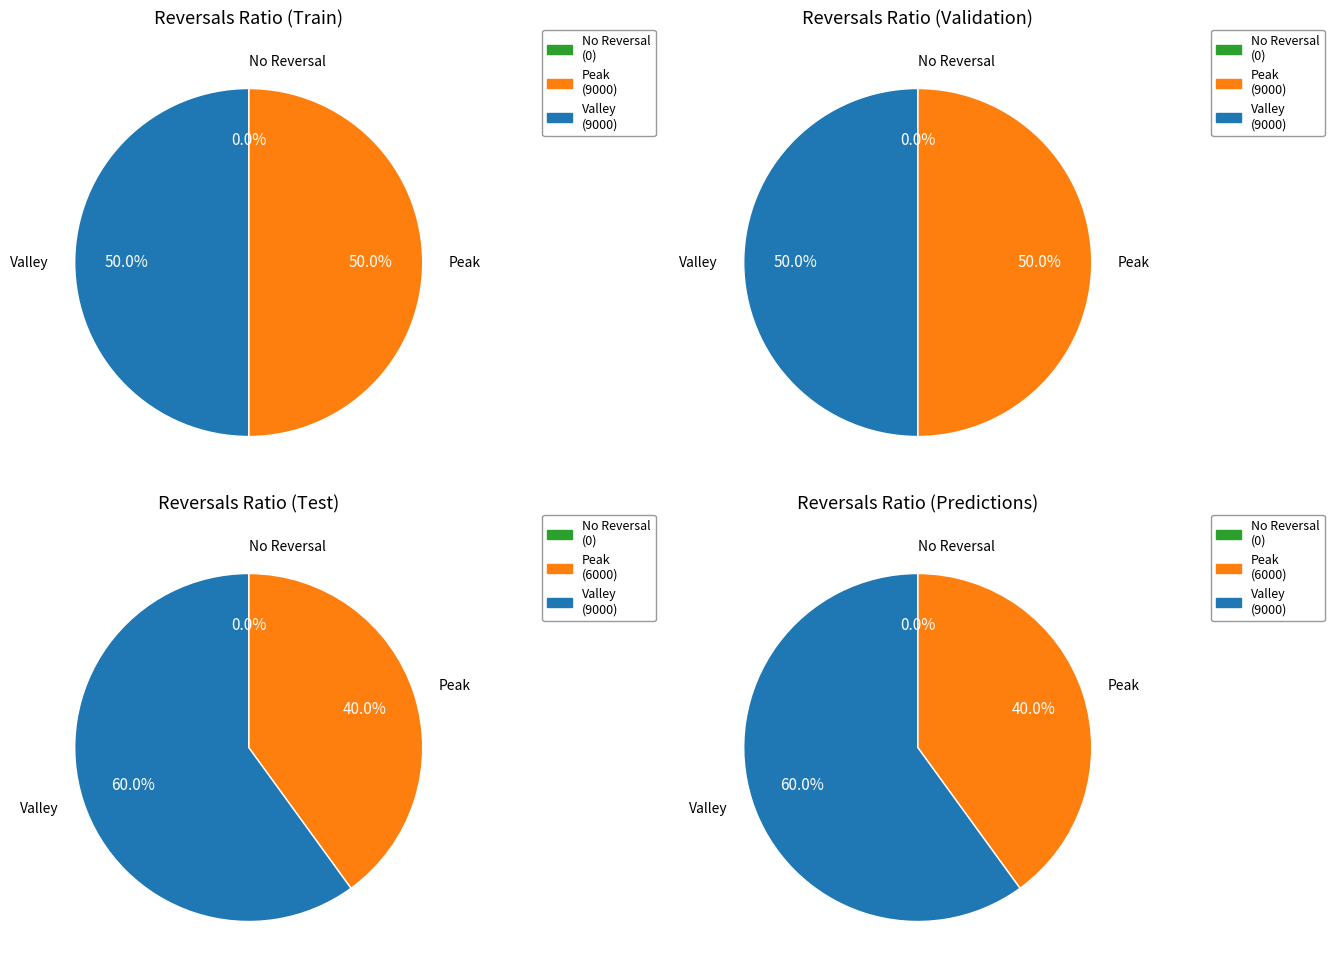

Which series has the widest spread of values?

Peak